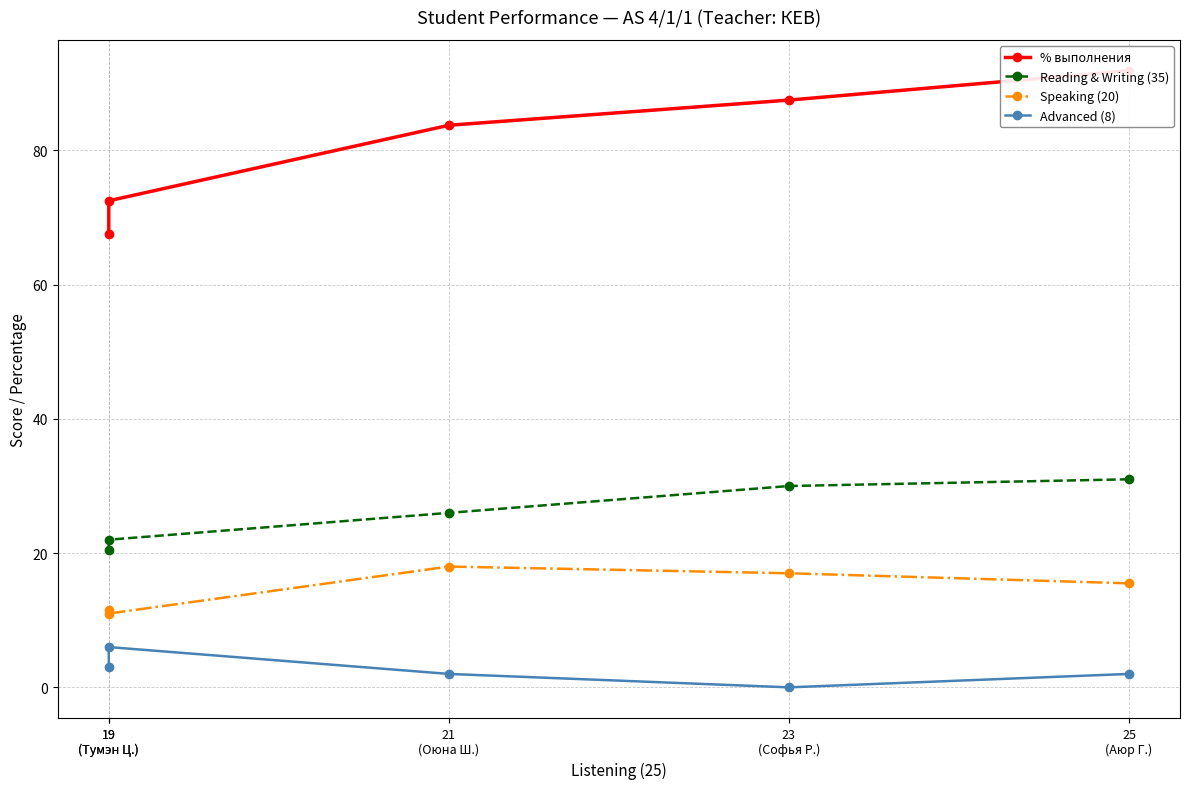

What is the difference between the highest and lowest values at 19
(Тумэн Ц.)?

66.5